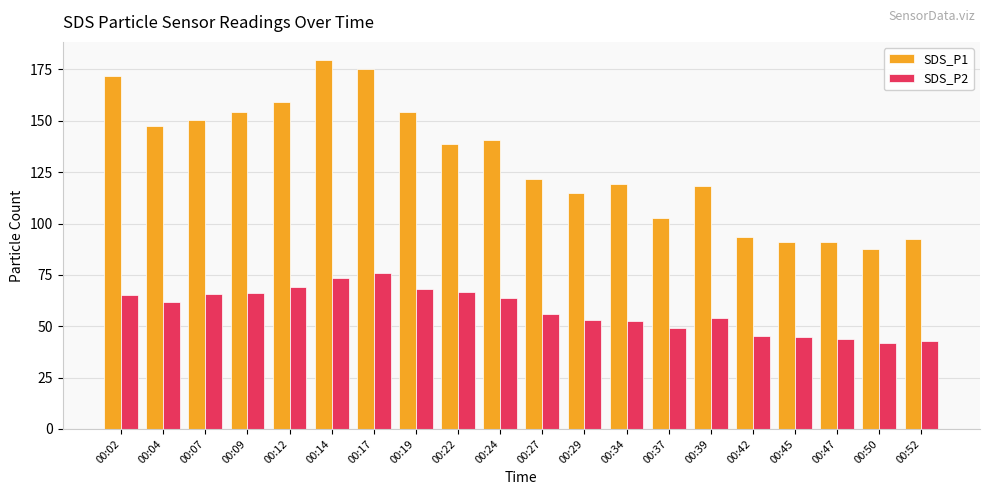

At which label does SDS_P2 reach its peak?

00:17